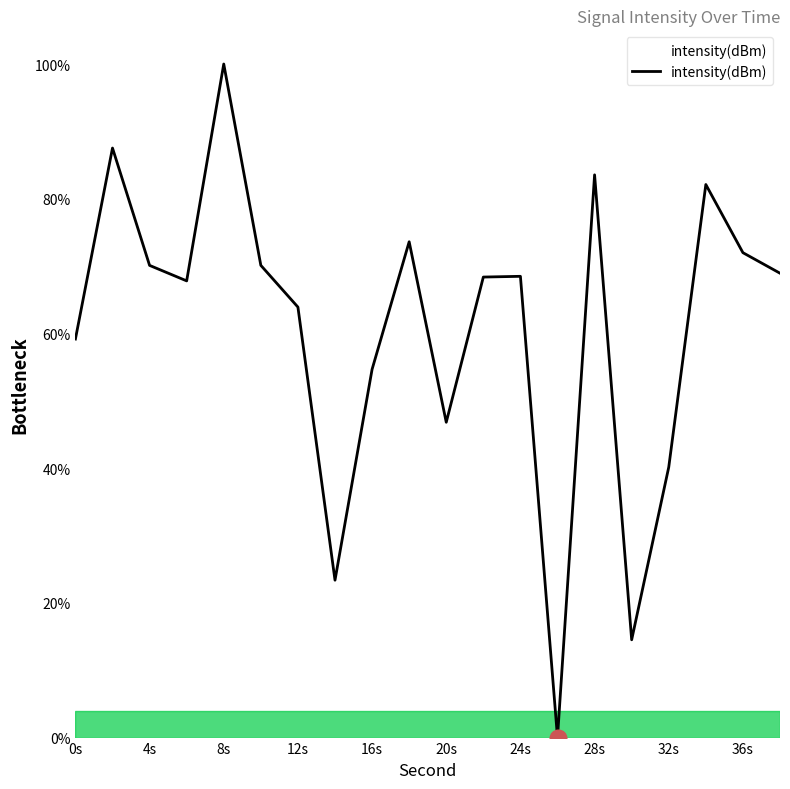

What is the maximum value shown in the chart?

100.0